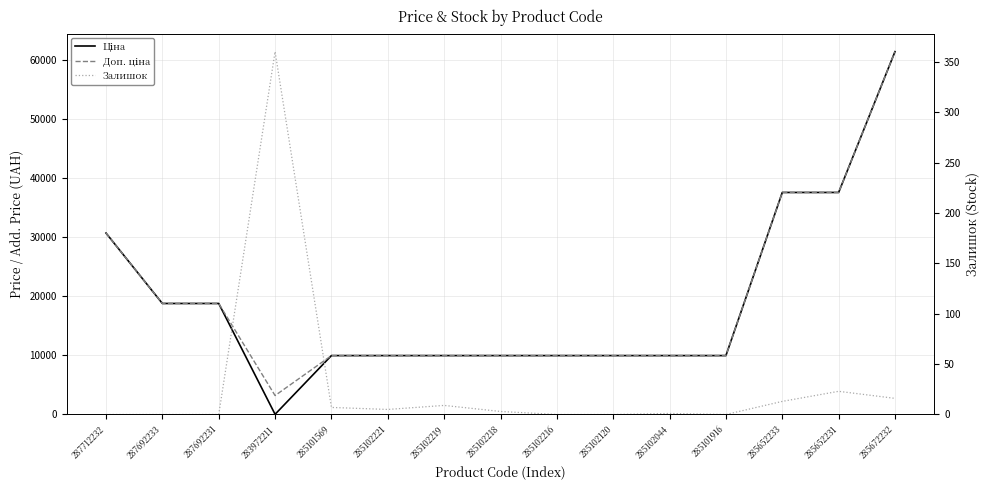

True or false: Доп. ціна has a value of 3205.0 at 283972211.

True